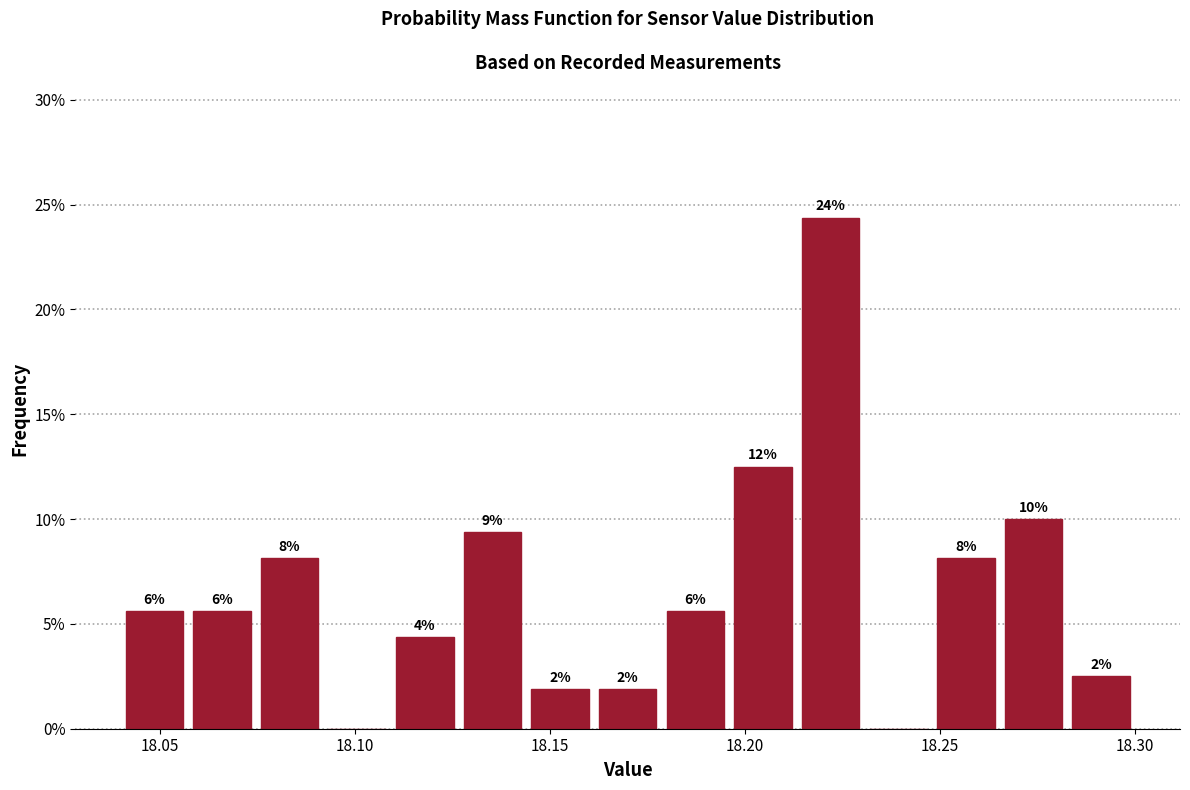

Around what value on the x-axis is the tallest bar? Give the approximate position of its centre, as read against the axis.

18.220